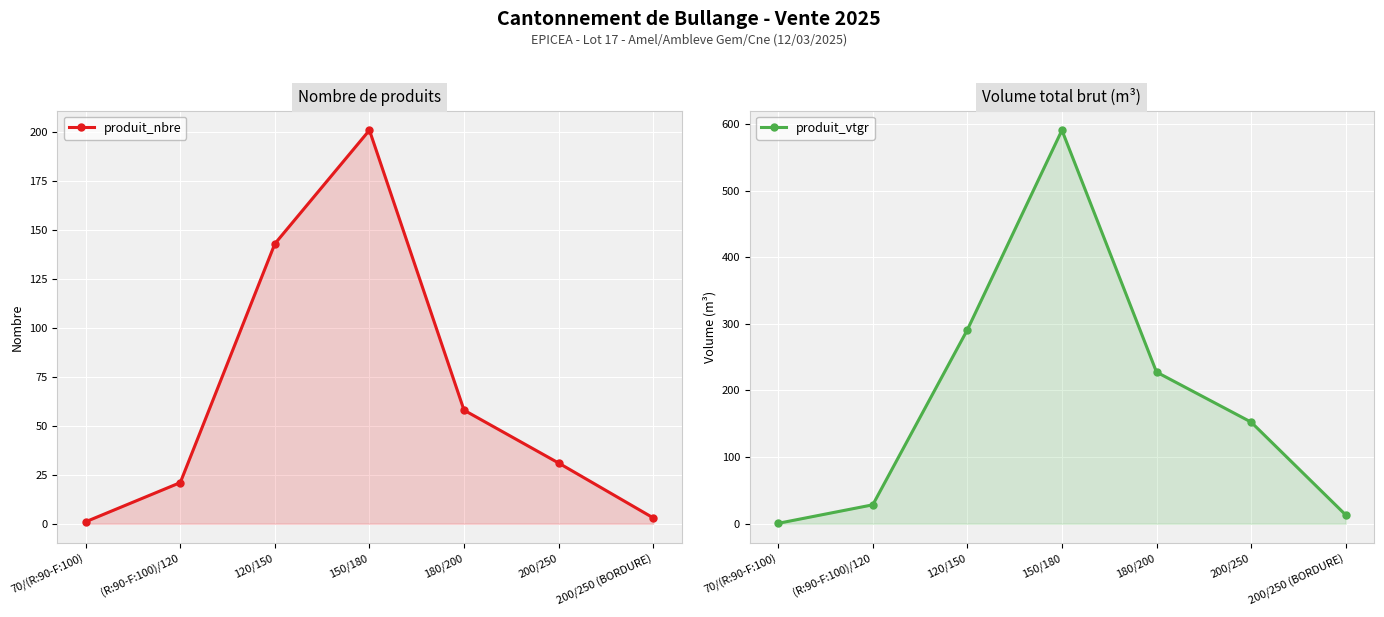

After their last crossing, which series has the higher values: produit_vtgr or produit_nbre?

produit_vtgr